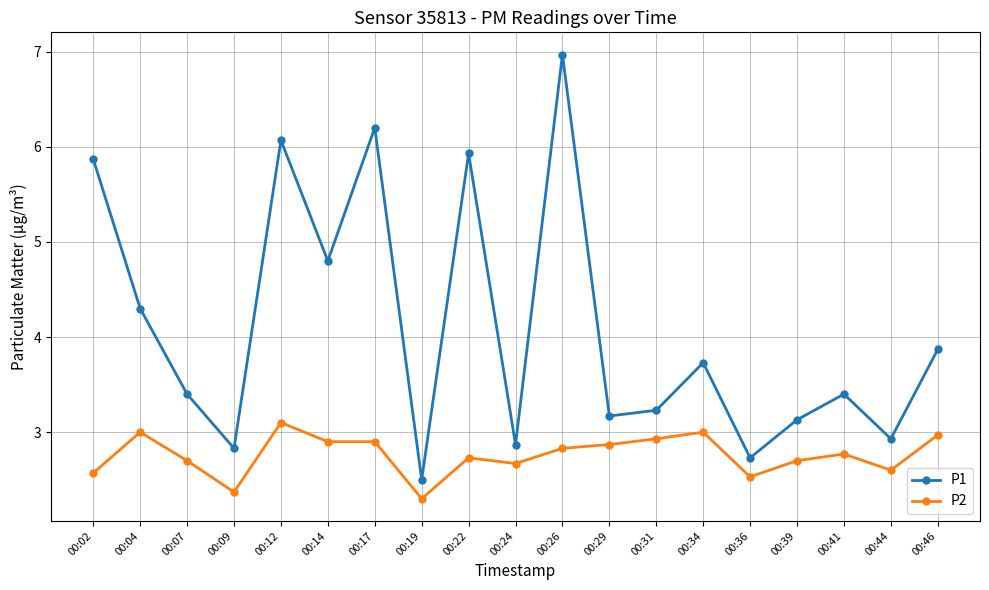

Which series has the widest spread of values?

P1